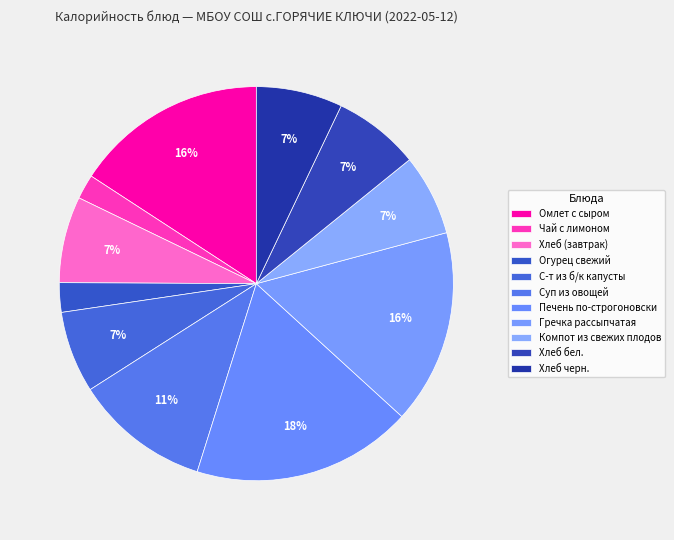

How many segments does this pie chart have?

11